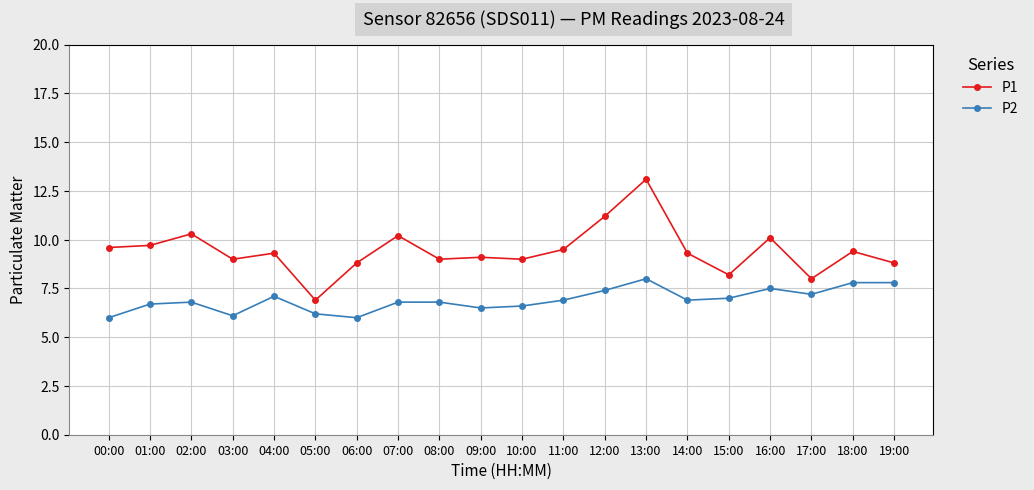

What position from the left is 16:00?

17